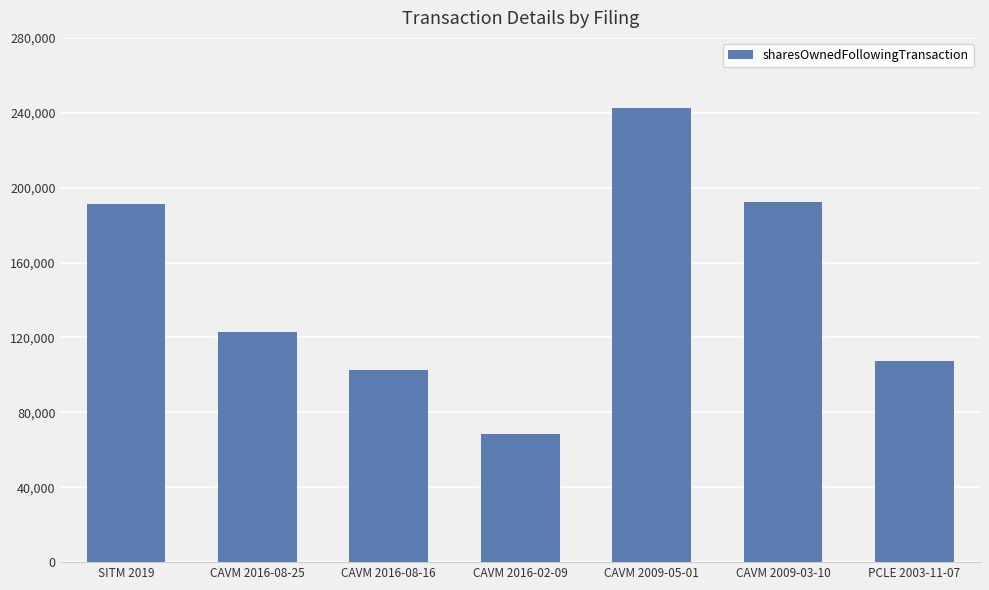

What is the label of the 3rd bar from the right?

CAVM 2009-05-01